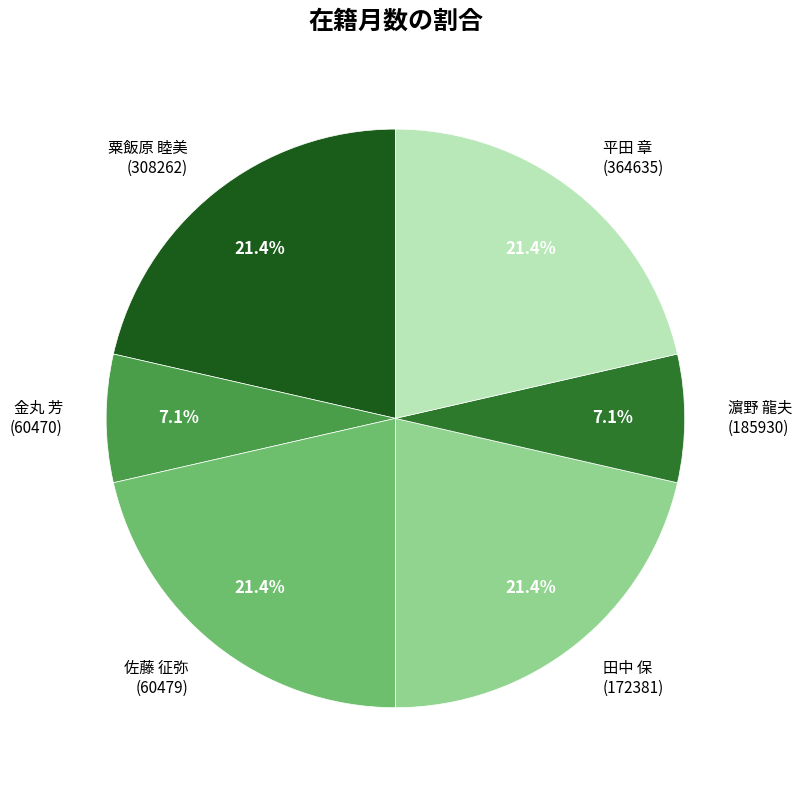

How many segments does this pie chart have?

6